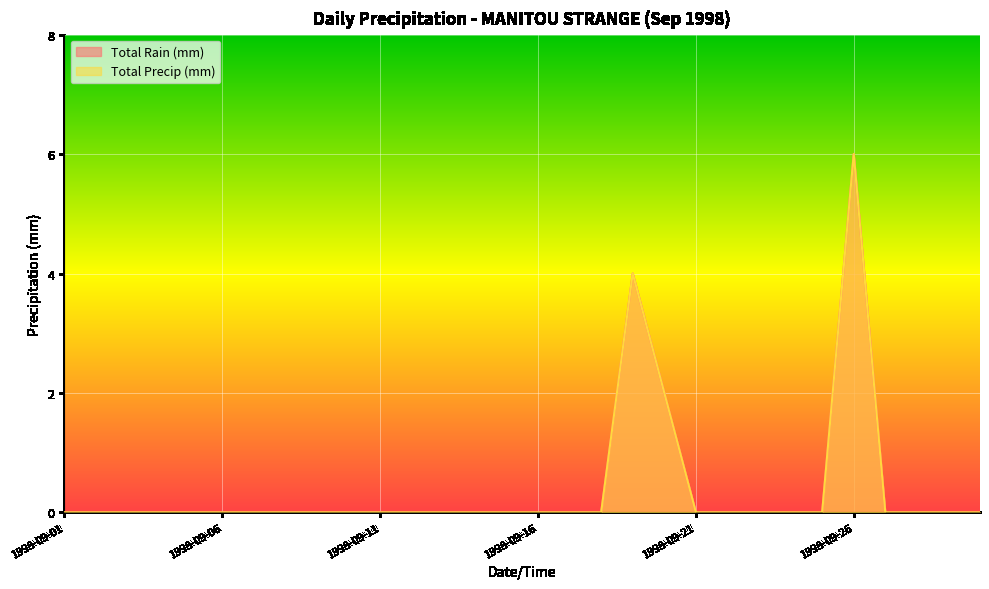

At how many categories does at least one series exceed 0?

3